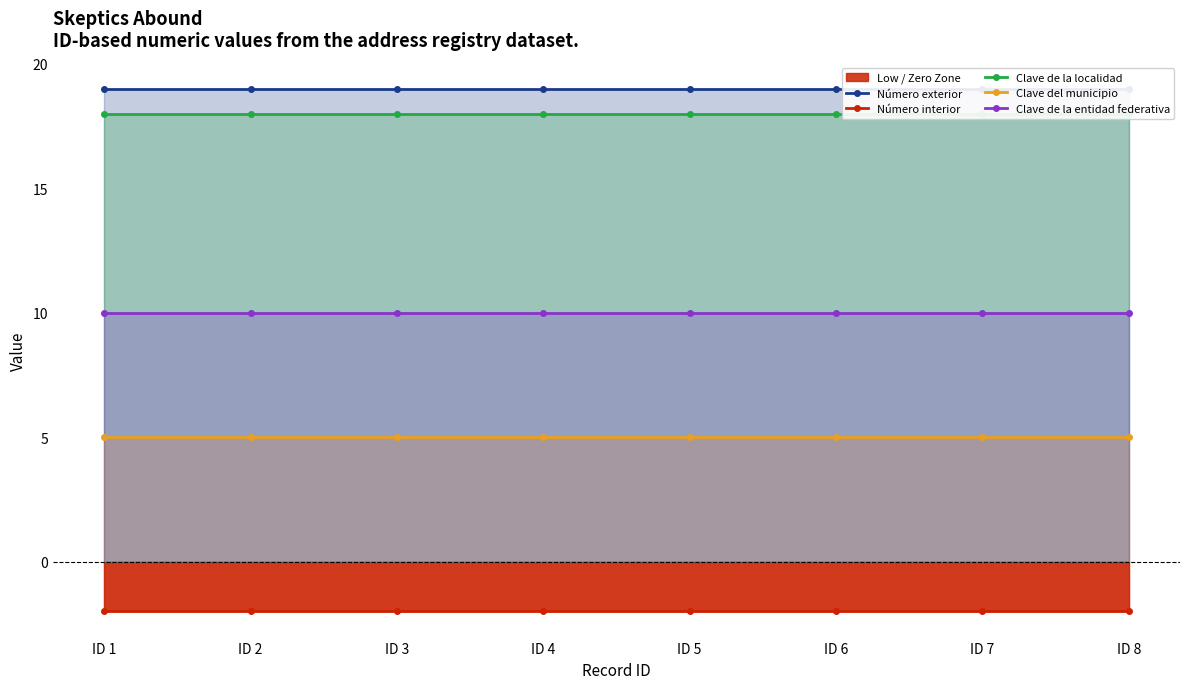

Which category has the highest value across all series?

ID 1